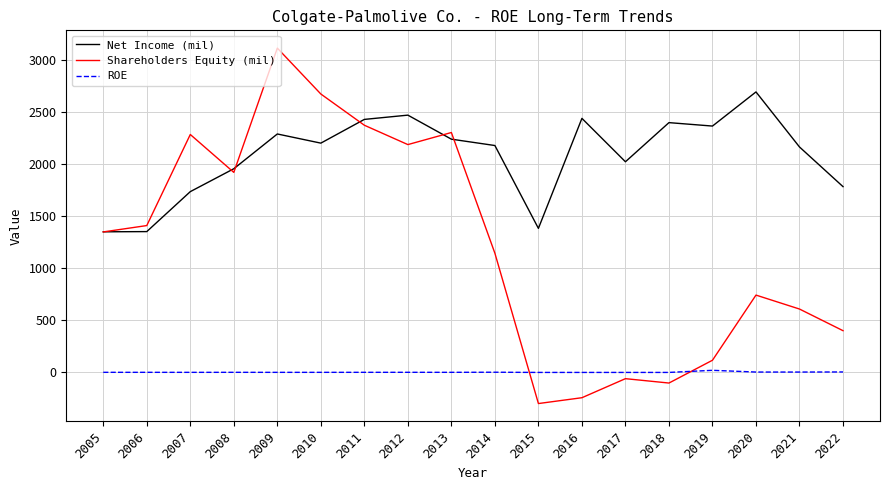

At which category does the chart reach its peak across all series?

2009